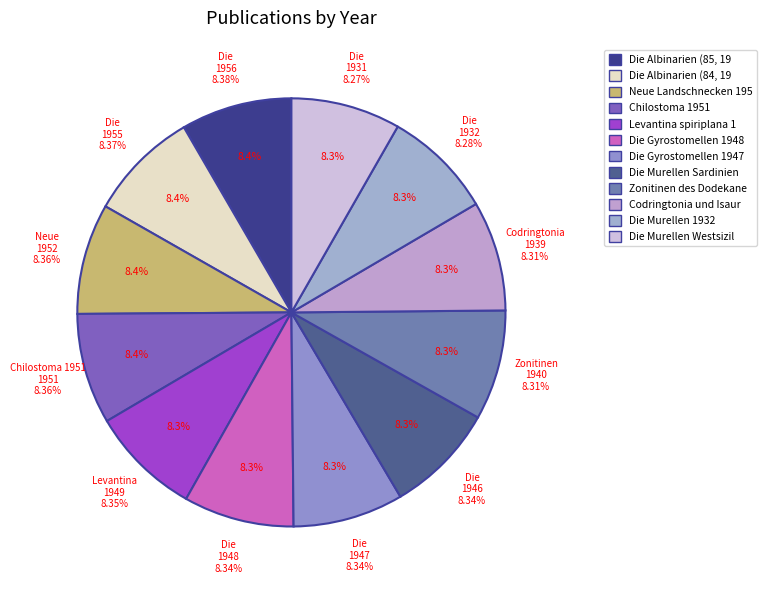

Is Die Murellen Westsiziliens 1931 the majority of the pie?

No